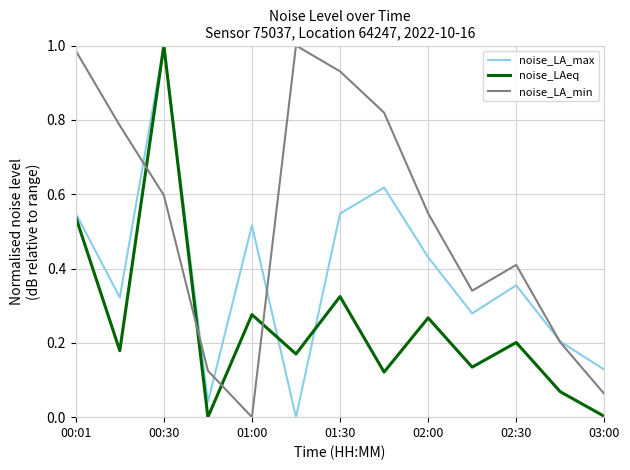

True or false: noise_LA_min and noise_LAeq cross at least once.

True